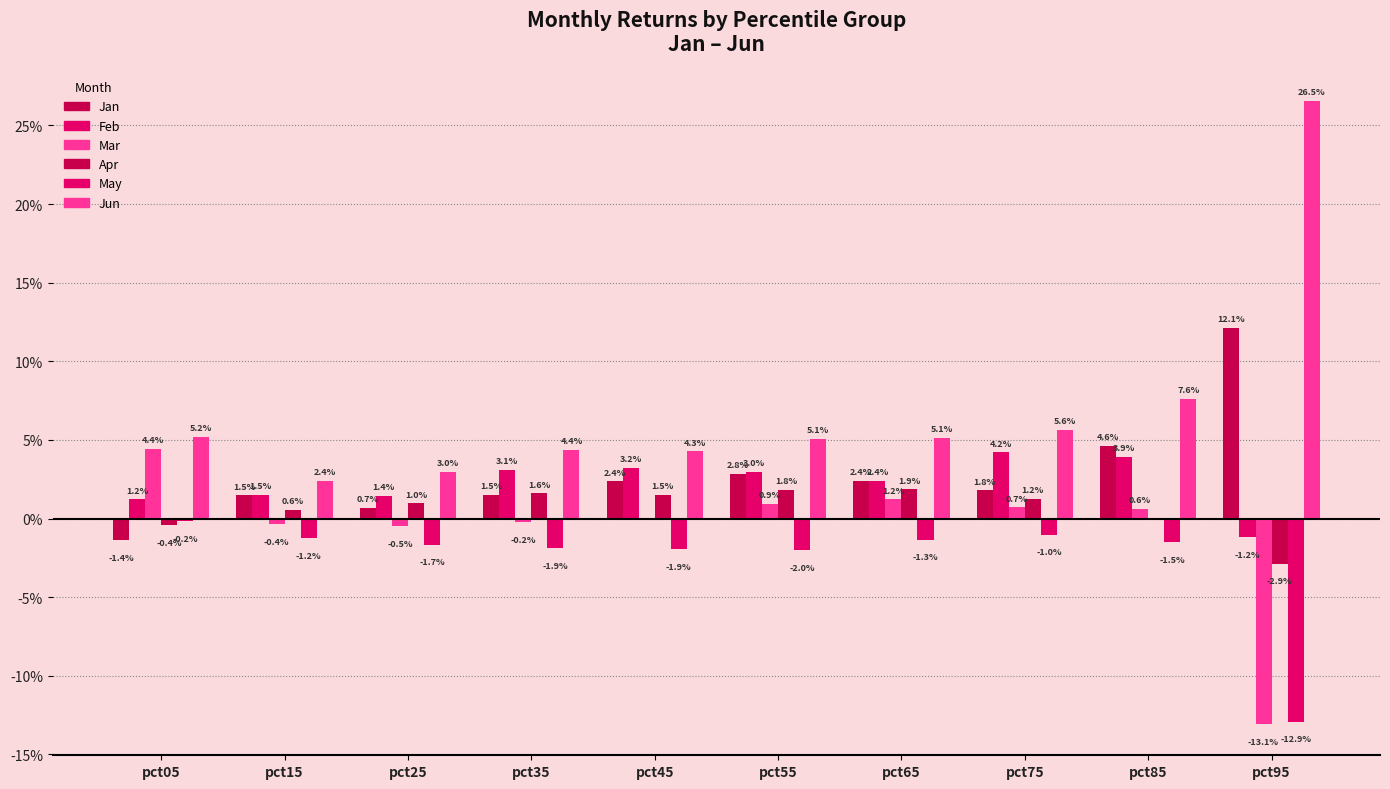

Reading left to right, what are all the values shown in this chart?

Jan: -0.0	0.0	0.0	0.0	0.0	0.0	0.0	0.0	0.0	0.1
Feb: 0.0	0.0	0.0	0.0	0.0	0.0	0.0	0.0	0.0	-0.0
Mar: 0.0	-0.0	-0.0	-0.0	0.0	0.0	0.0	0.0	0.0	-0.1
Apr: -0.0	0.0	0.0	0.0	0.0	0.0	0.0	0.0	0.0	-0.0
May: -0.0	-0.0	-0.0	-0.0	-0.0	-0.0	-0.0	-0.0	-0.0	-0.1
Jun: 0.1	0.0	0.0	0.0	0.0	0.1	0.1	0.1	0.1	0.3